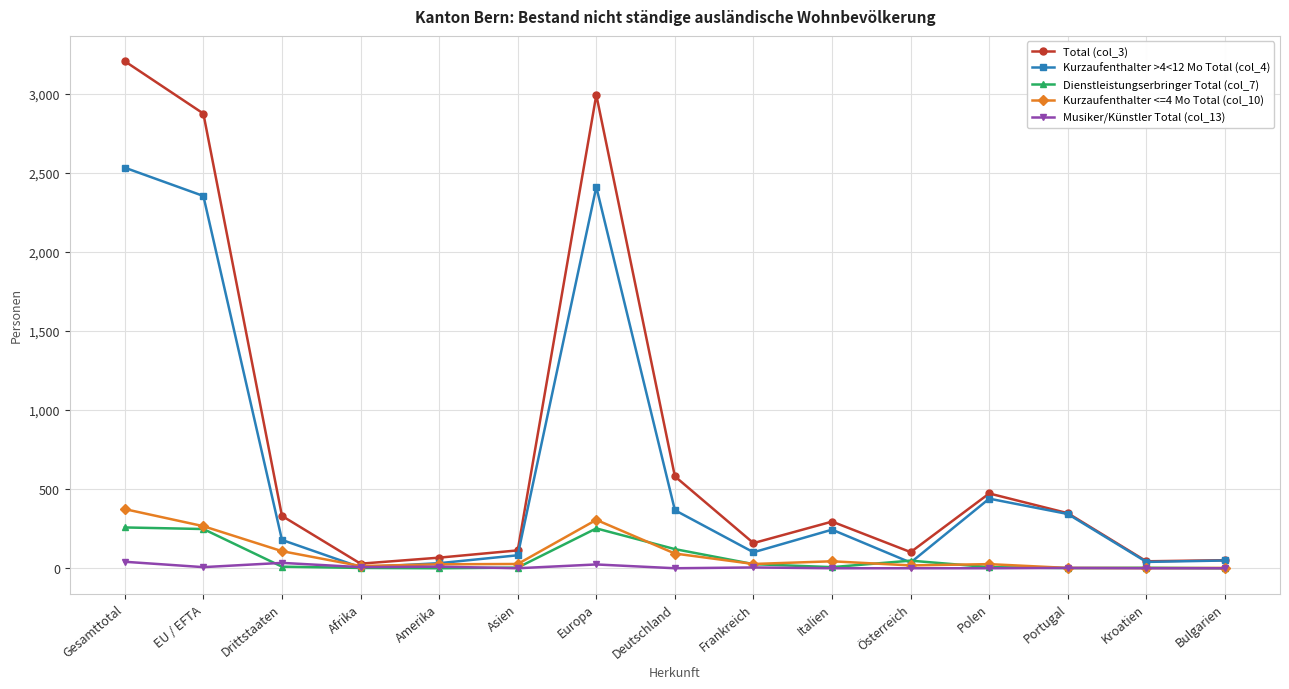

What is the sum of all Dienstleistungserbringer Total (col_7) values?

987